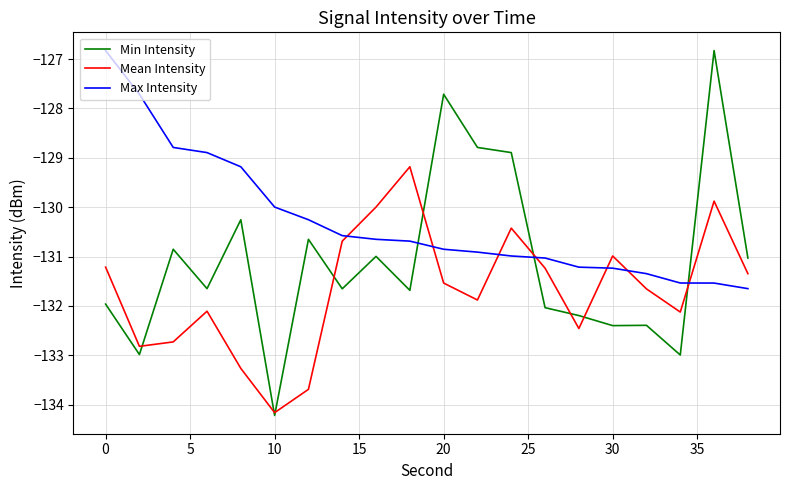

Which series has the widest spread of values?

Min Intensity